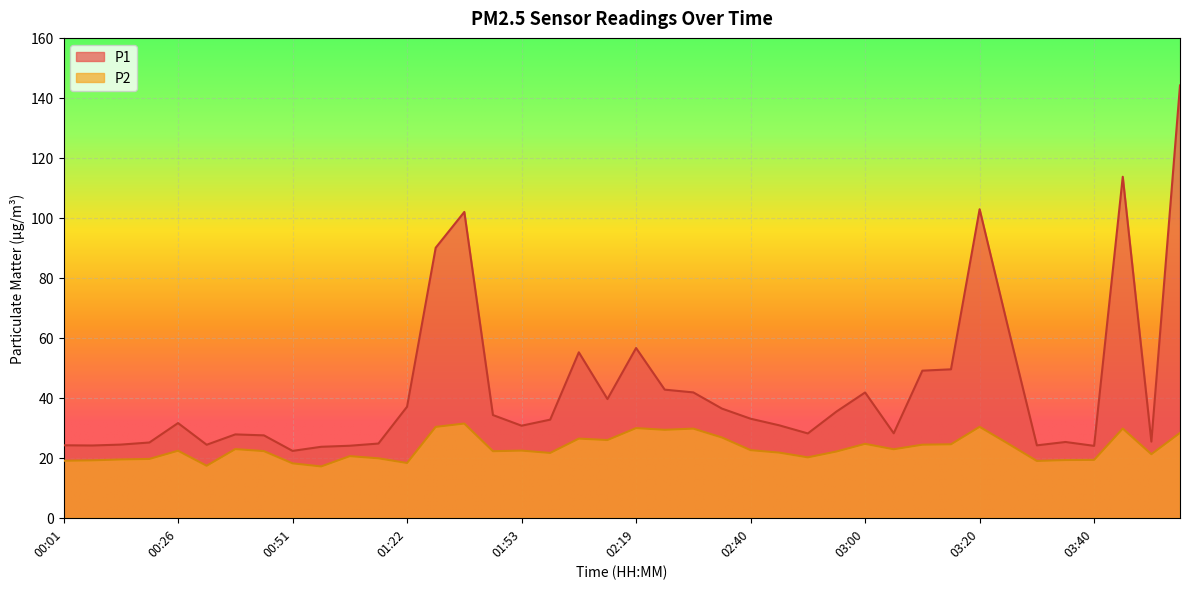

What value does the P2 series have at 03:40?

19.3